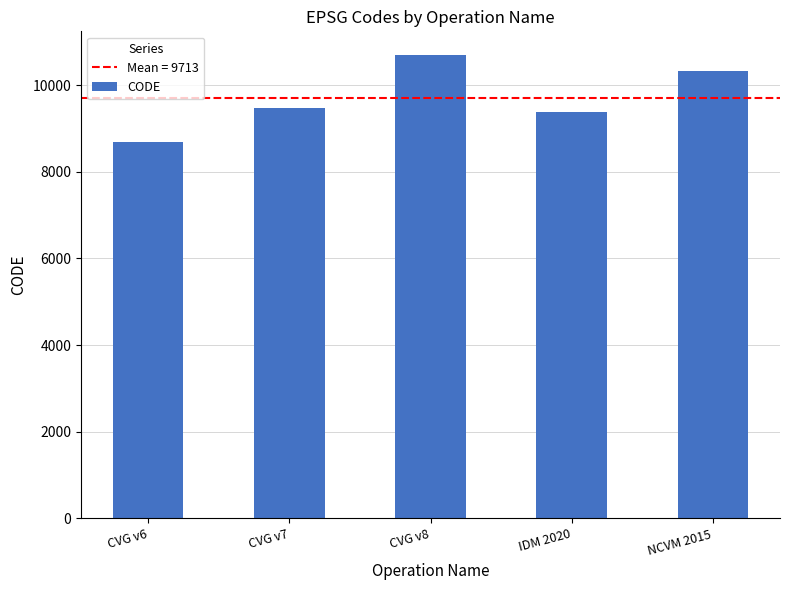

What is the minimum value shown in the chart?

8676